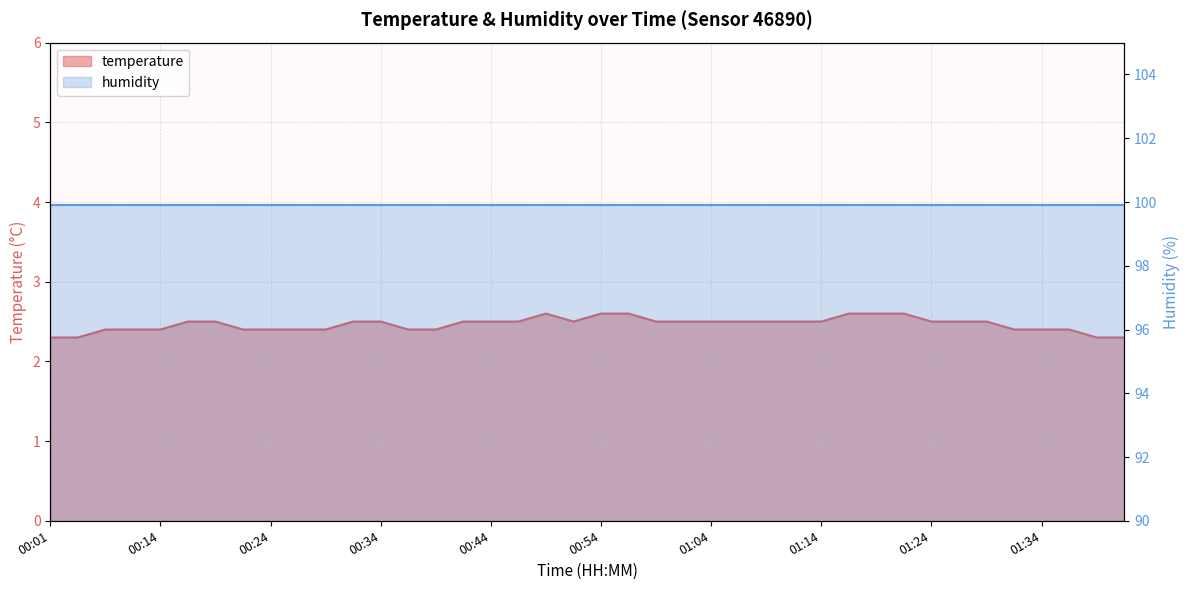

Does the chart display data point markers on the line(s)?

No